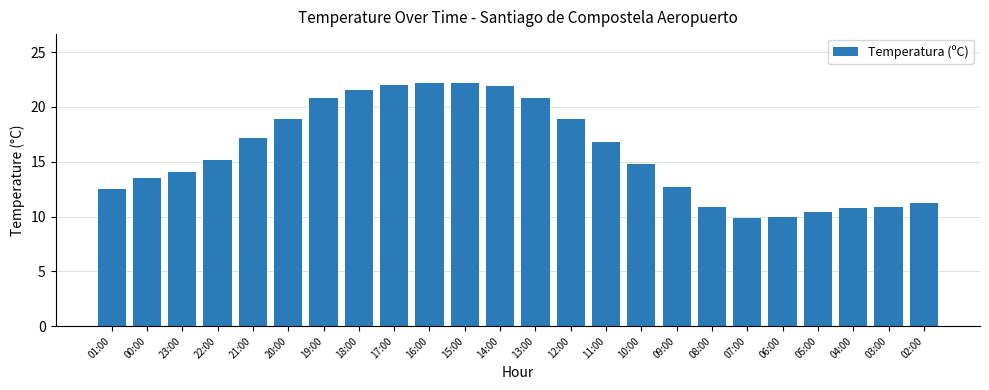

What is the ratio of the value at 18:00 to the value at 00:00?

1.6